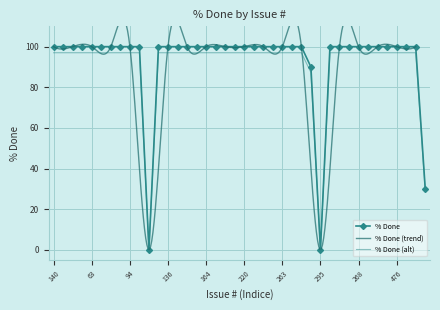

Which label corresponds to the smallest value in the chart?

144